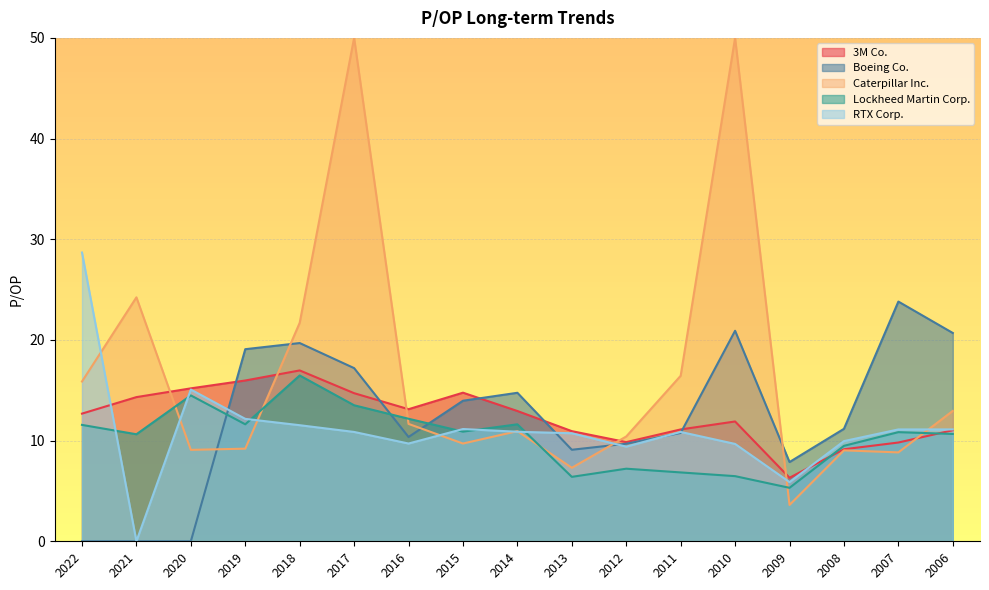

Where does the 3M Co. series first go above 12?

2022